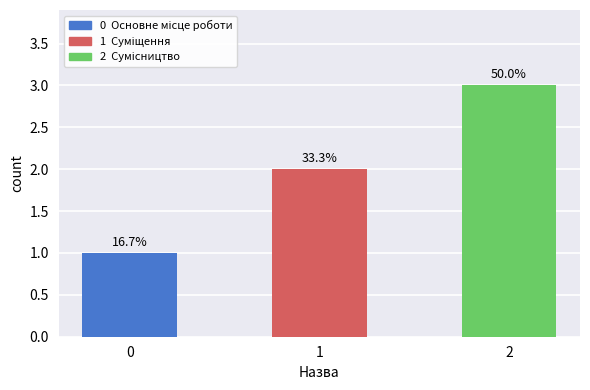

Reading right to left, list all the values displayed in this chart.

3	2	1